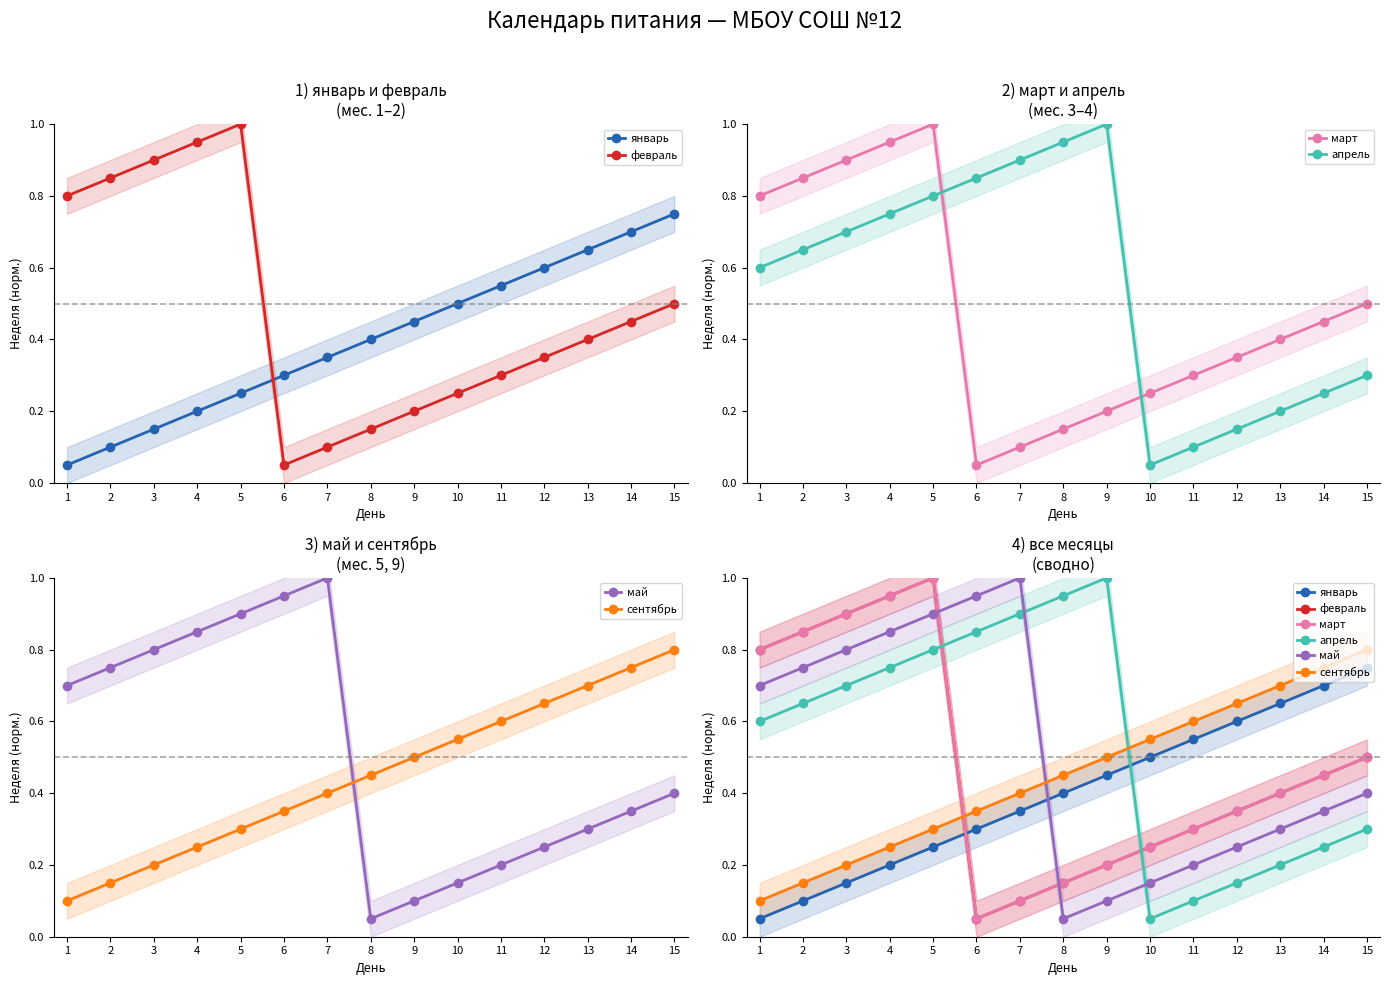

Where is апрель nearest to the value 0?

10